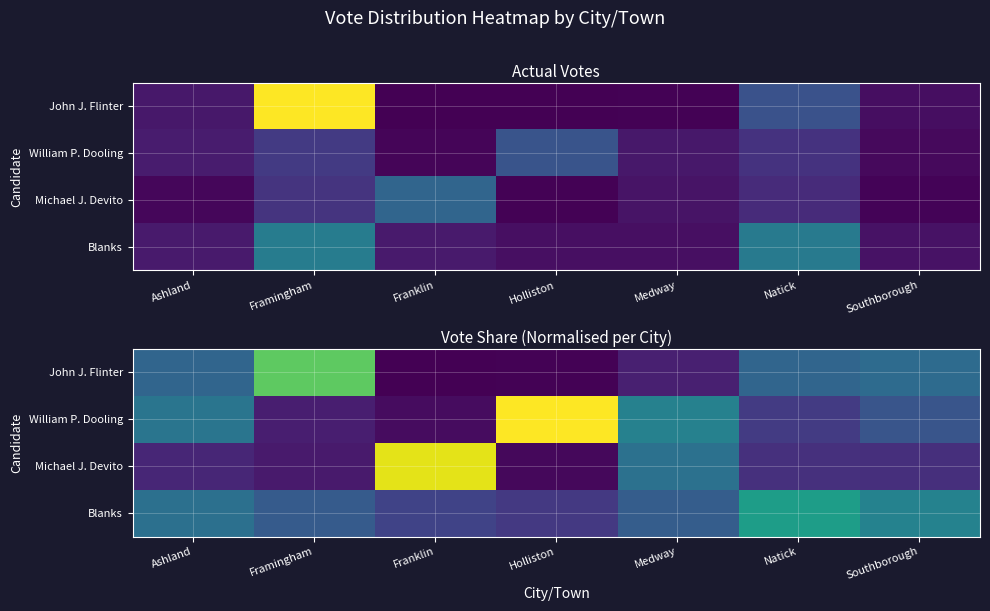

At how many categories does at least one series exceed 0?

7